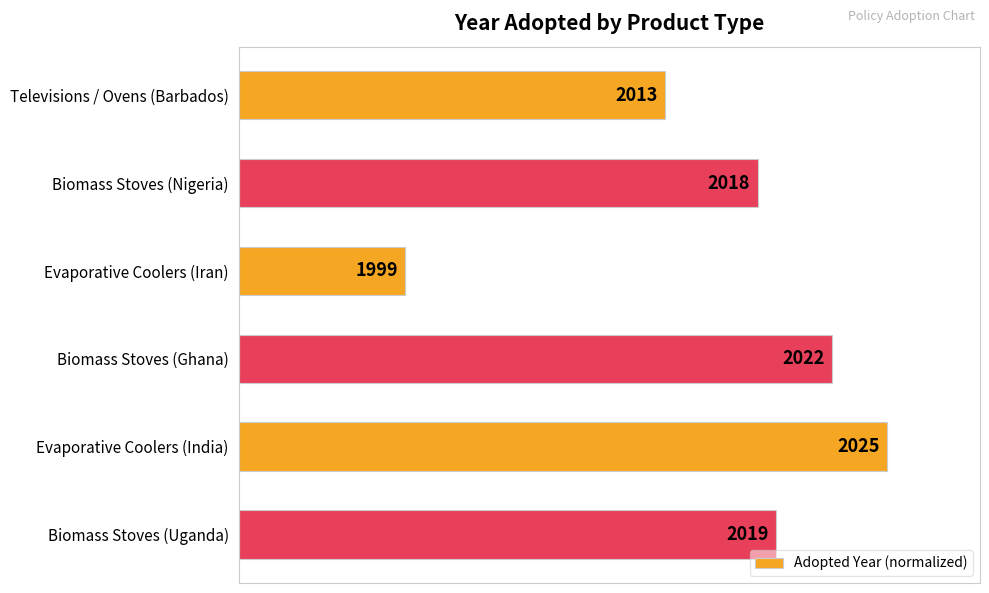

Rank the categories by value from lowest to highest.

Evaporative Coolers (Iran), Televisions / Ovens (Barbados), Biomass Stoves (Nigeria), Biomass Stoves (Uganda), Biomass Stoves (Ghana), Evaporative Coolers (India)